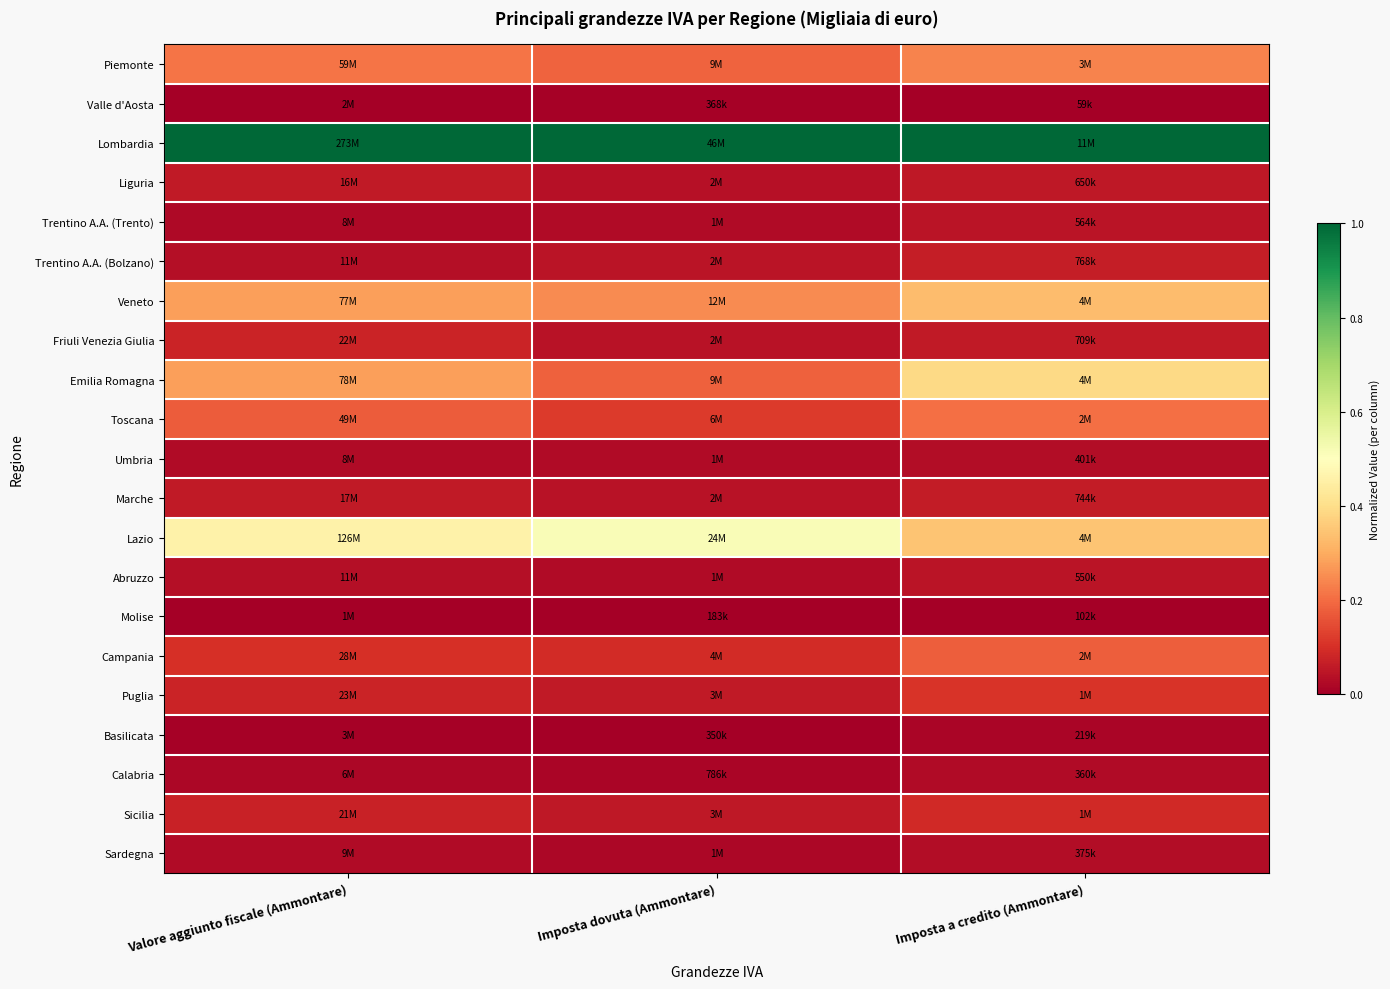

At which category does the chart reach its peak across all series?

Valore aggiunto fiscale (Ammontare)